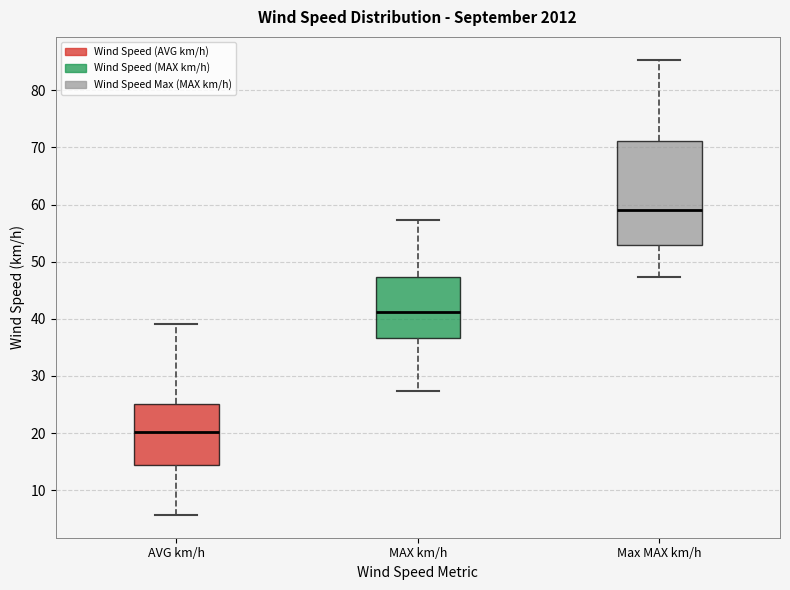

Reading left to right, transcribe this box plot: for each box, give where its median line is, the range the box spans, and where its two whiskers end, as read against the y-axis. The values are not printed on the chart, so give them approximately, as read against the axis.

AVG km/h: median 20, box 14 to 25, whiskers 6 to 39
MAX km/h: median 41, box 37 to 47, whiskers 27 to 57
Max MAX km/h: median 59, box 53 to 71, whiskers 47 to 85